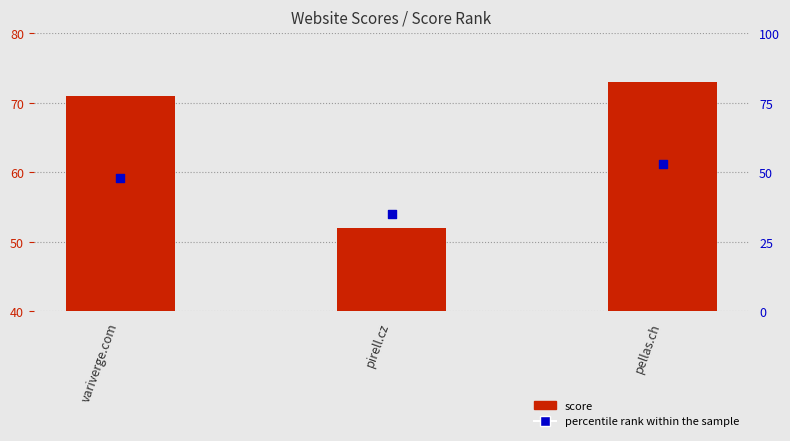

What is the total value across all series at pellas.ch?

126